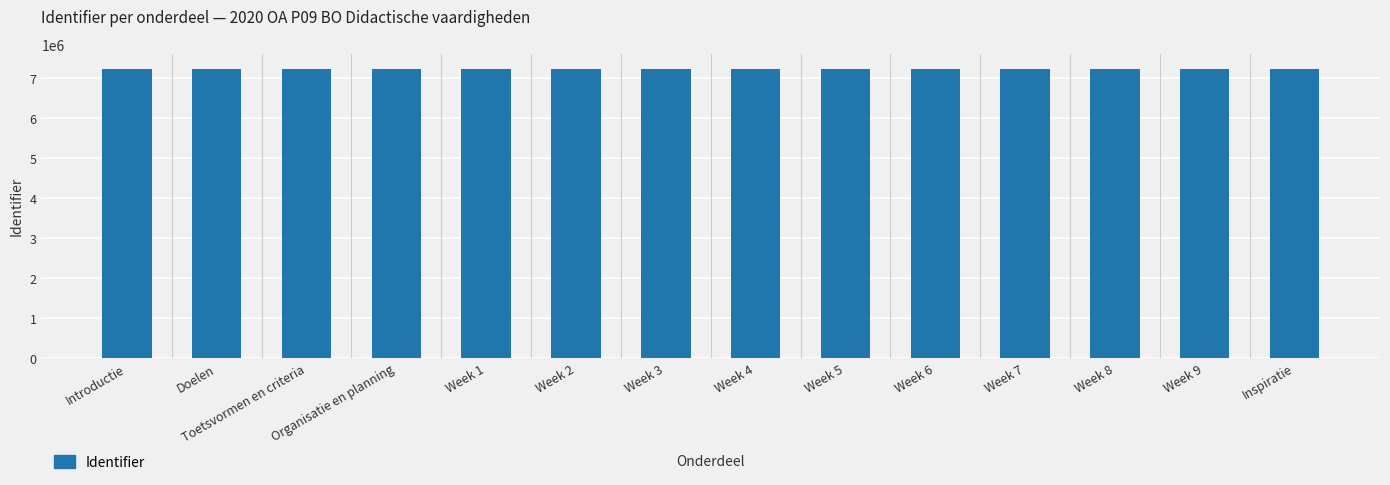

The value at Week 6 is 9615496. True or false?

False